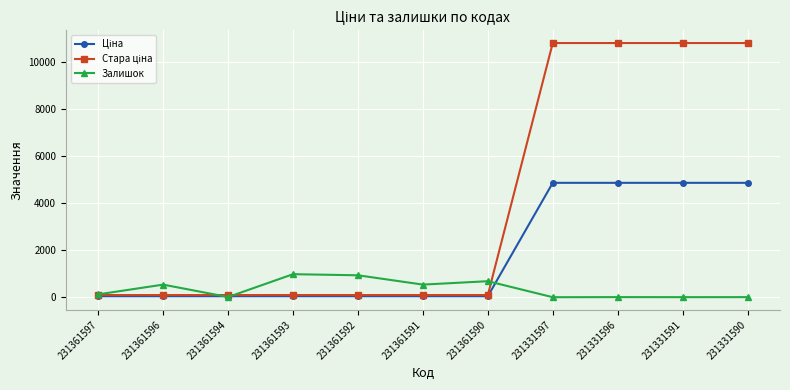

Is this an area chart (filled region under the line)?

No